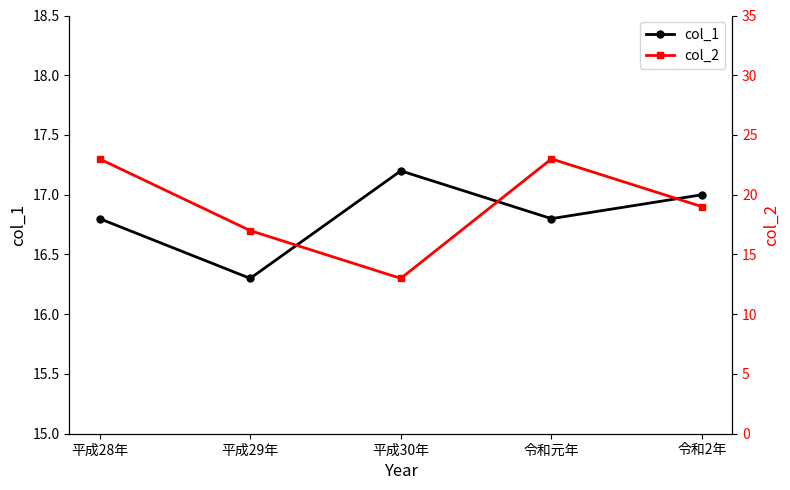

Which series has the widest spread of values?

col_2